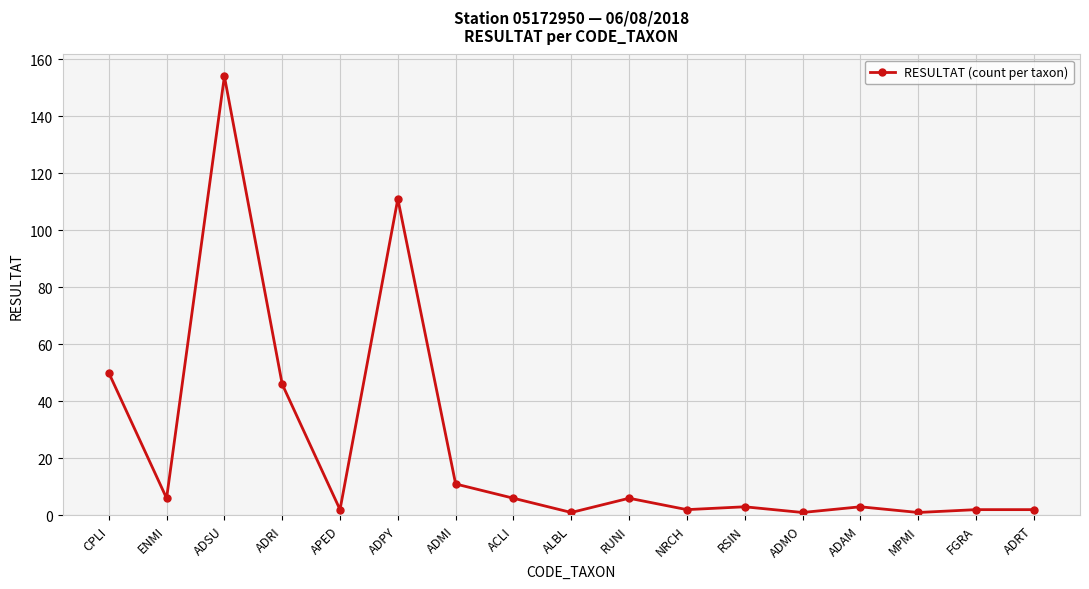

What is the value of the 15th point from the left?

1